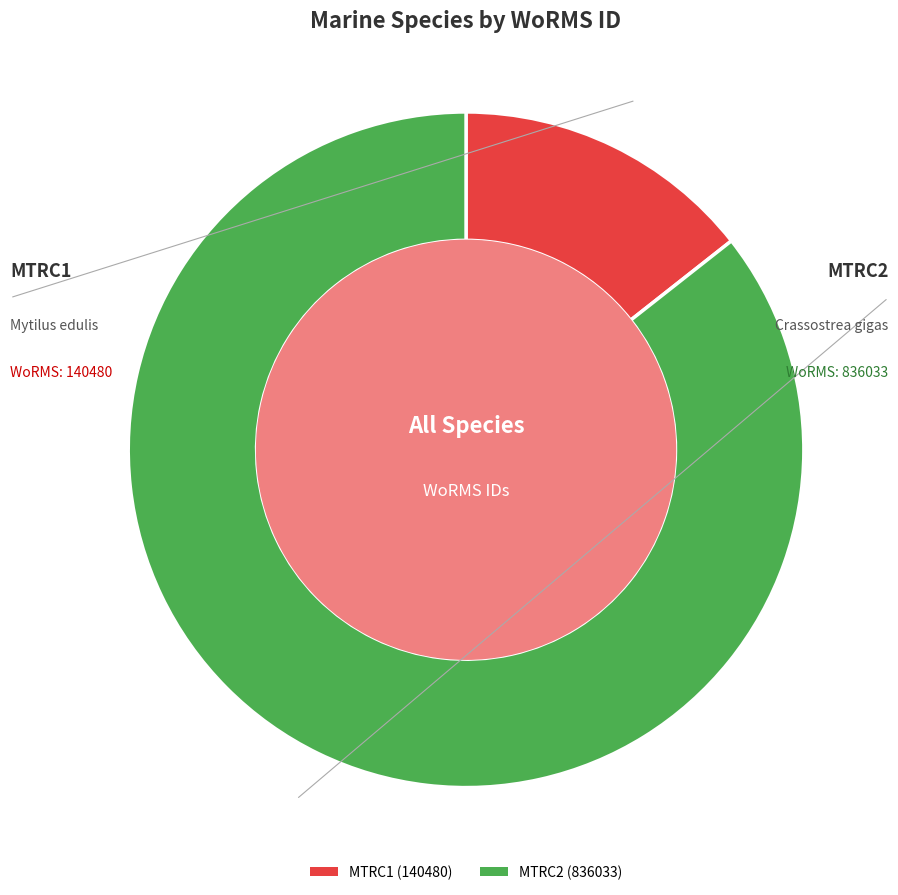

How many segments does this pie chart have?

2